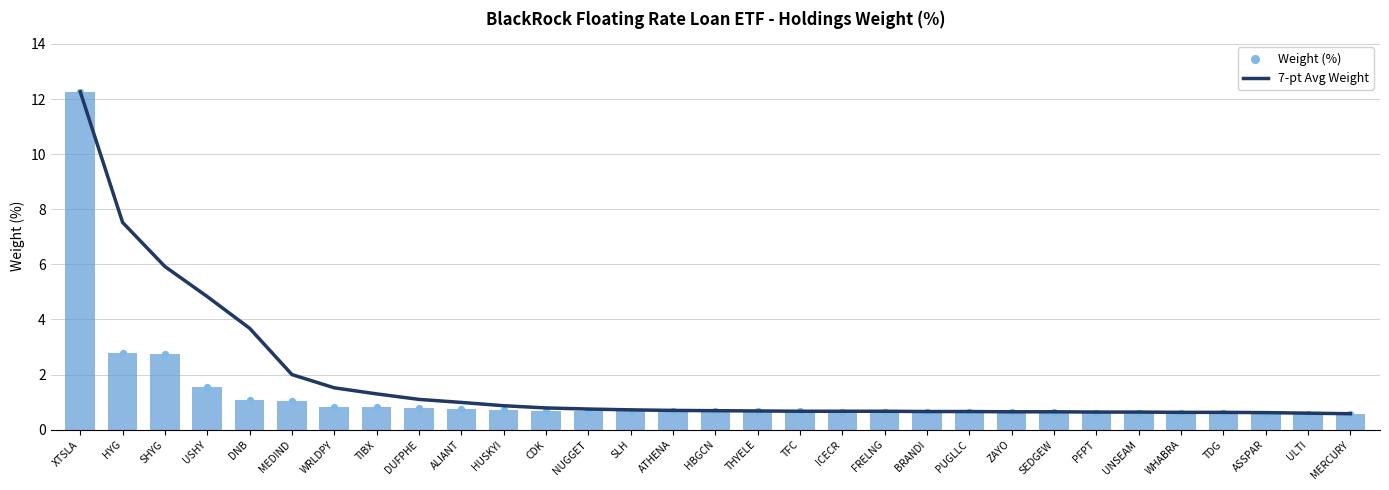

Which series has the widest spread of Y values?

Weight (%)